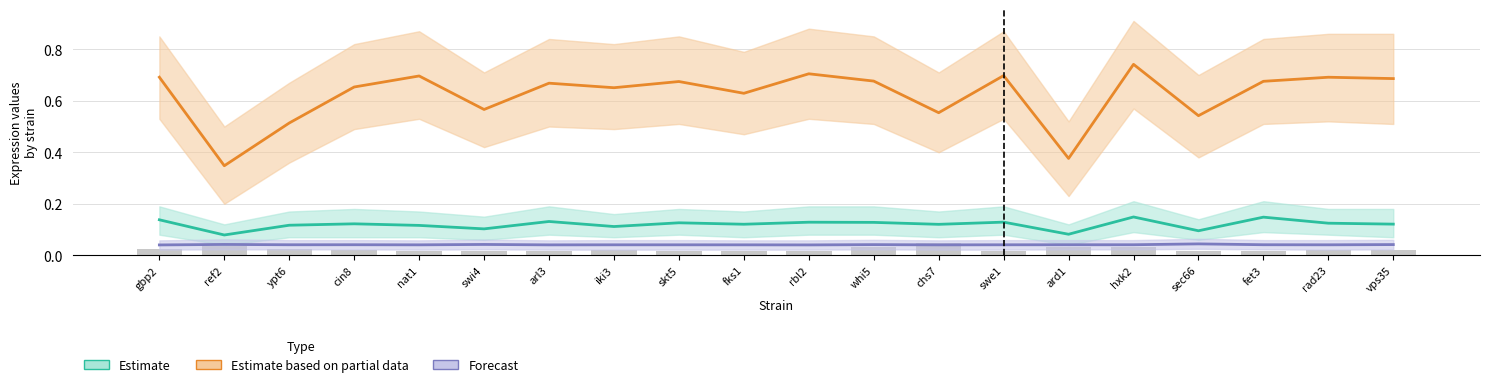

What is the value of the Estimate based on partial data bar at the 15th from the left?

0.4